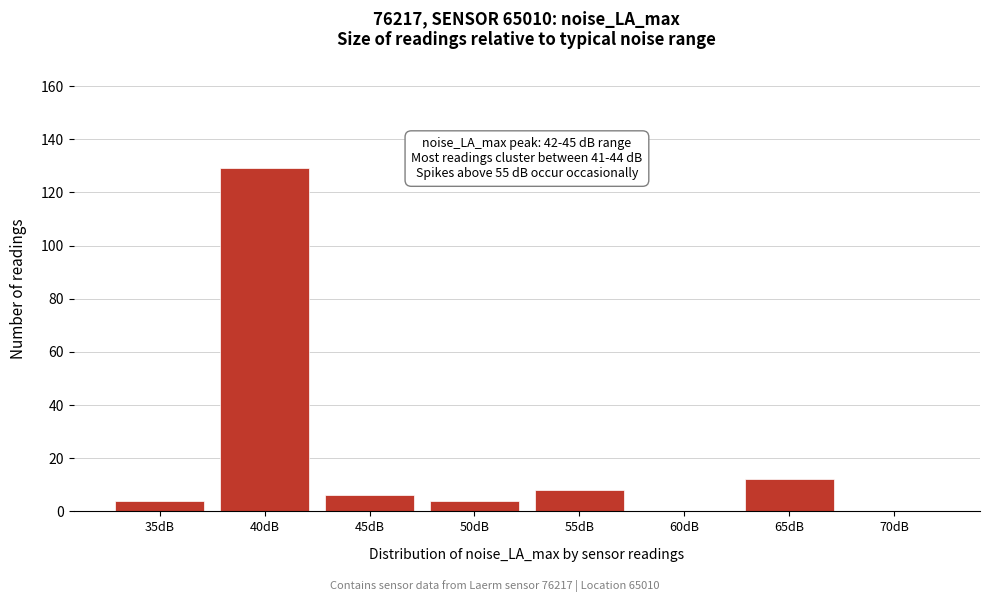

Reading left to right, what are all the values shown in this chart?

35dB=4	40dB=129	45dB=6	50dB=4	55dB=8	60dB=0	65dB=12	70dB=0